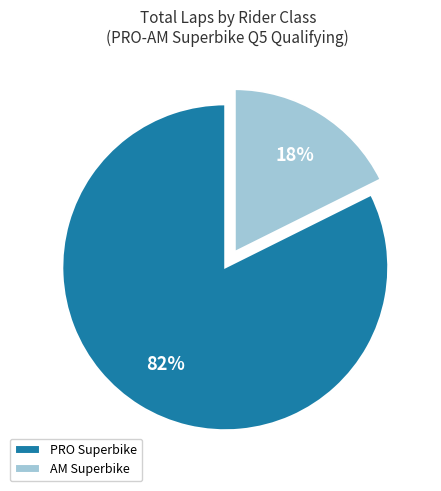

Count the number of slices in the pie.

2